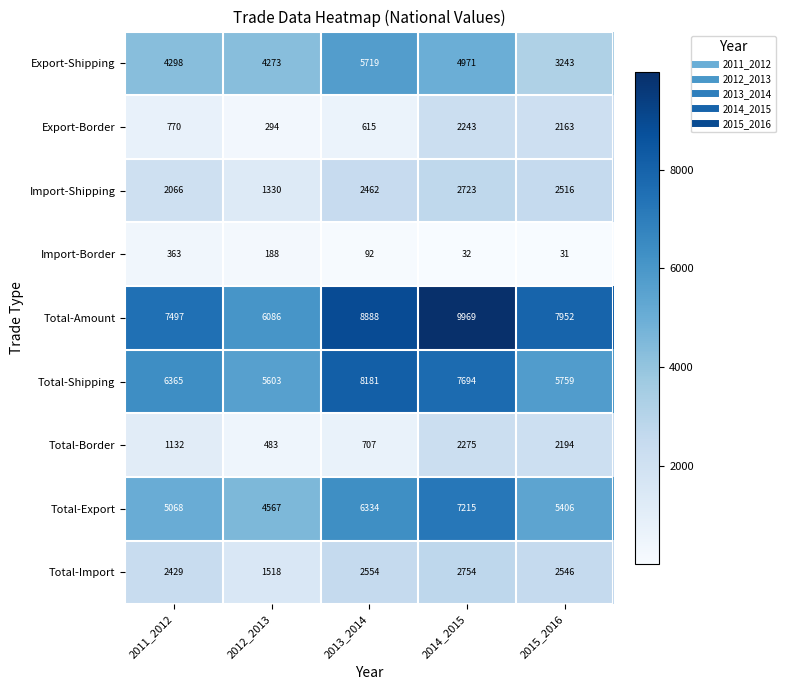

List the labels in order of Total-Border value, smallest first.

2012_2013, 2013_2014, 2011_2012, 2015_2016, 2014_2015